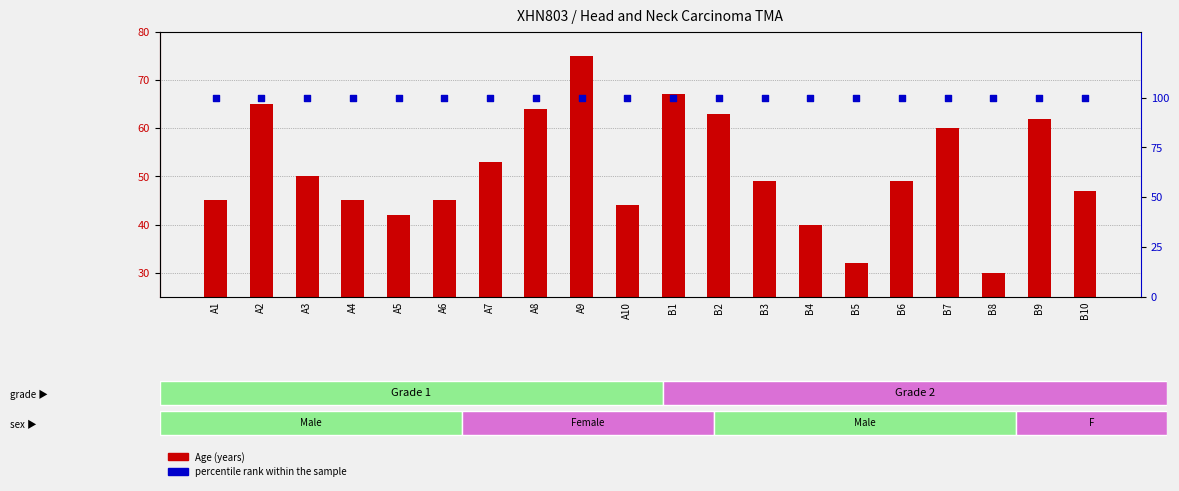

At which category is the sum across all series the highest?

A9